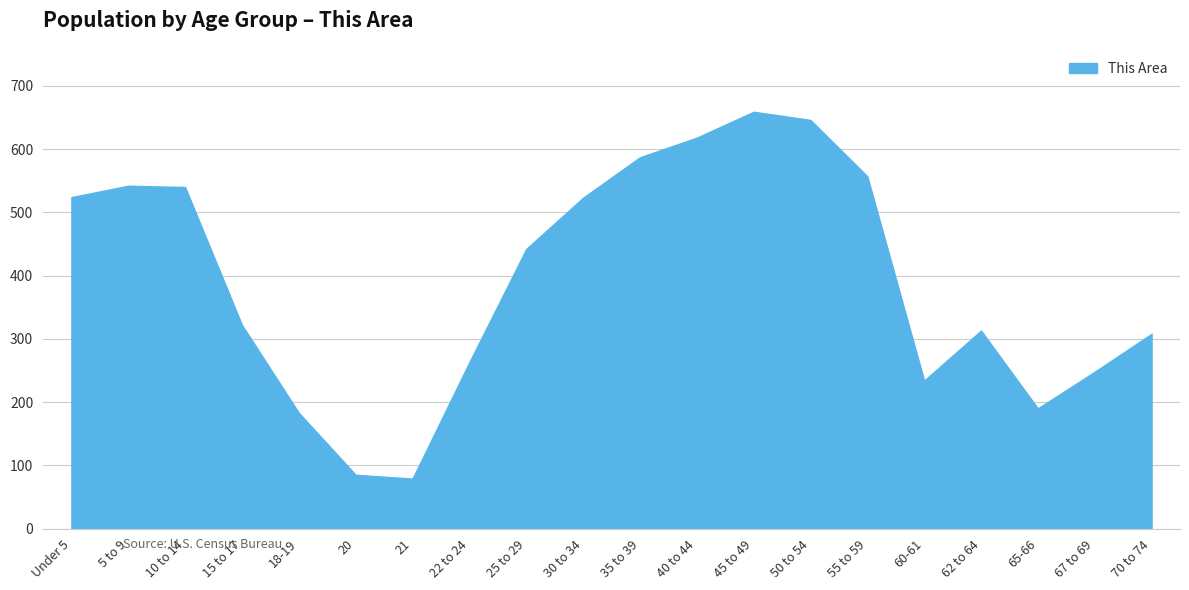

What is the average value?

393